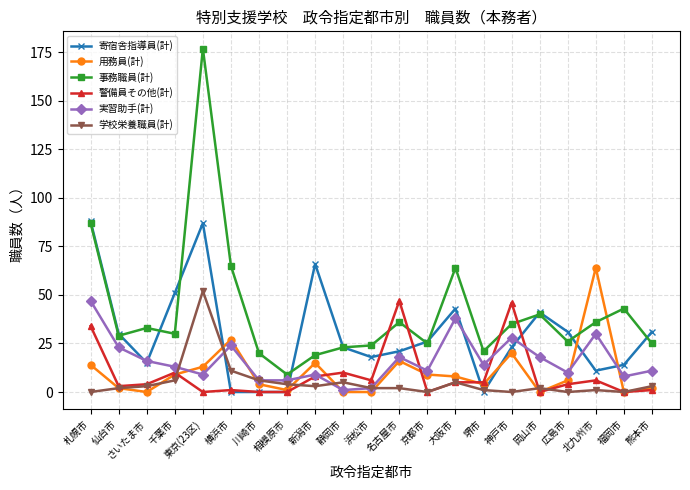

What position from the left is 仙台市?

2